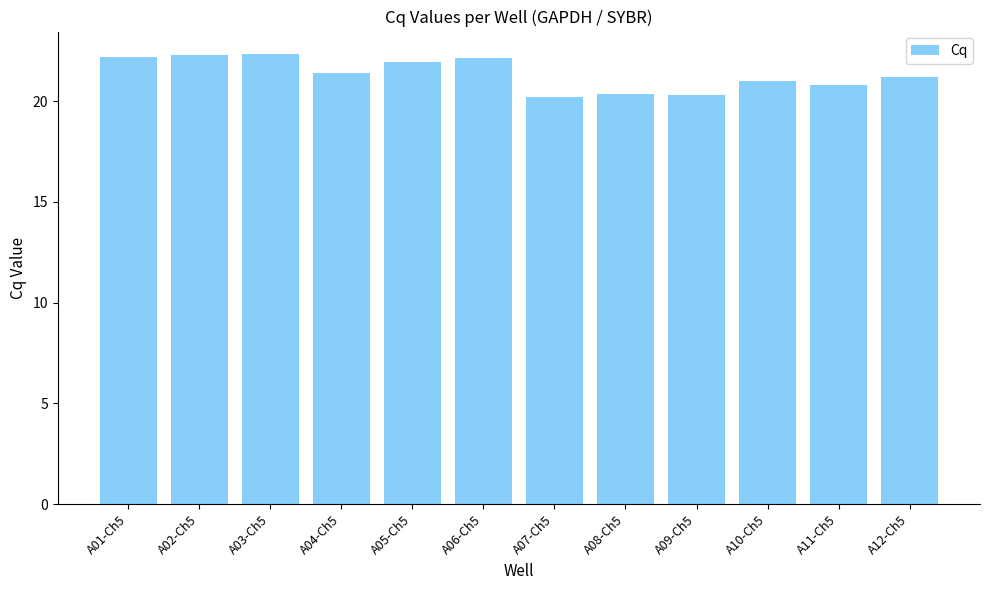

The value at A09-Ch5 is 8.2. True or false?

False